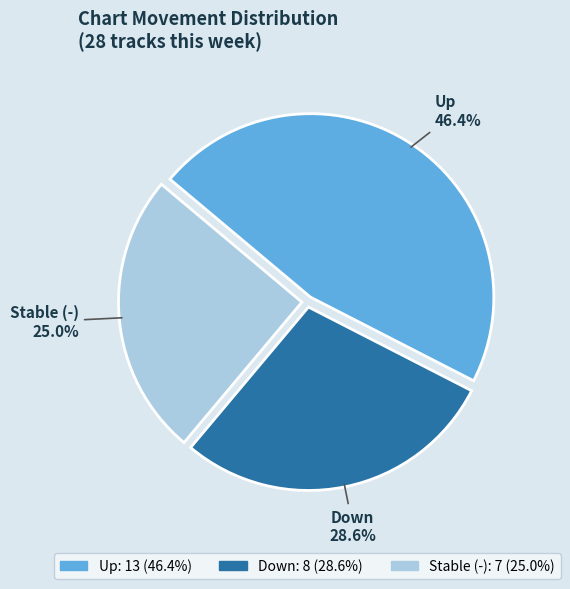

Is there any slice that represents more than half of the pie?

No